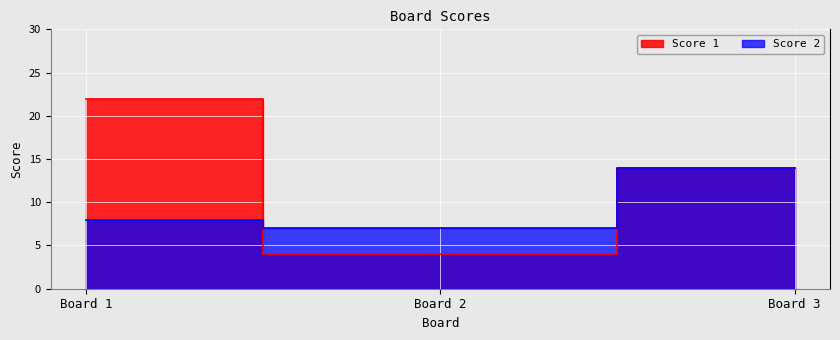

Is the value of Score 1 at Board 2 greater than the value of Score 2 at Board 1?

No